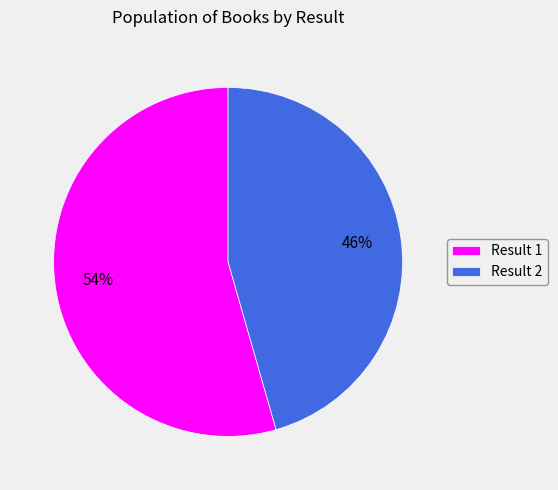

How many segments does this pie chart have?

2